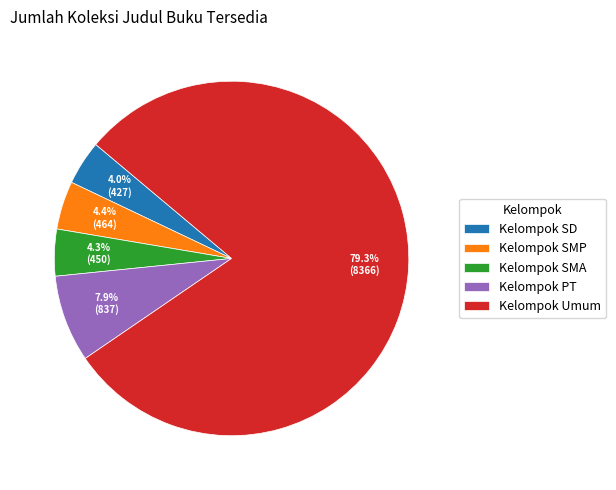

To the nearest percent, what is the average slice percentage?

20%